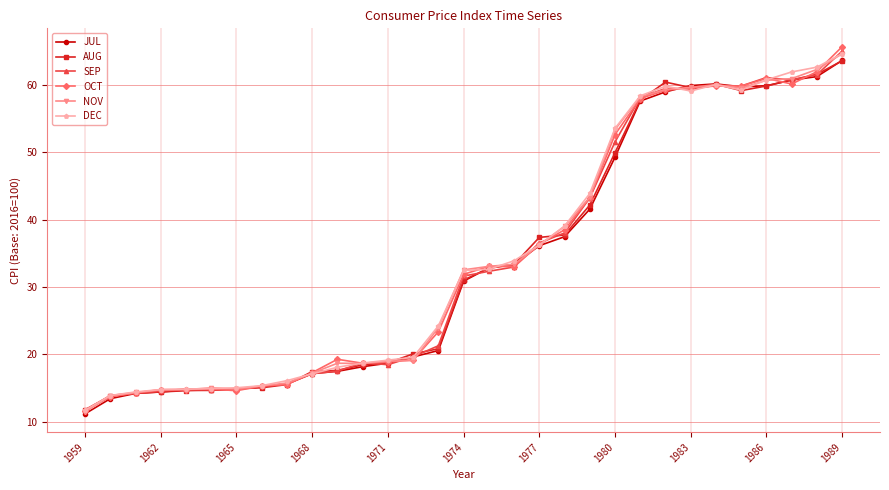

True or false: DEC has more than 1 points higher than both neighbors.

True